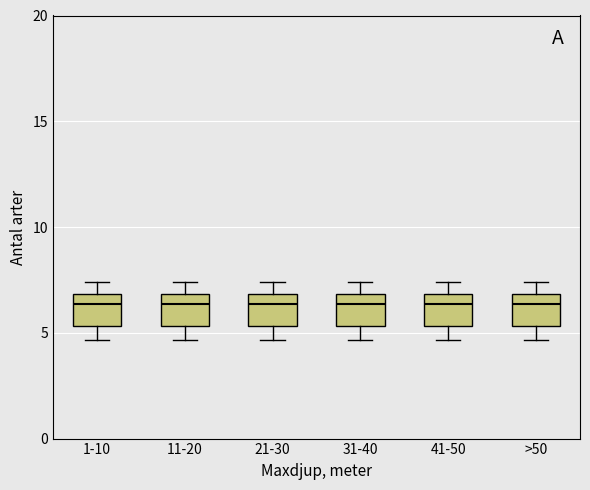

Reading left to right, transcribe this box plot: for each box, give where its median line is, the range the box spans, and where its two whiskers end, as read against the y-axis. The values are not printed on the chart, so give them approximately, as read against the axis.

1-10: median 6.5, box 5.5 to 7.0, whiskers 4.5 to 7.5
11-20: median 6.5, box 5.5 to 7.0, whiskers 4.5 to 7.5
21-30: median 6.5, box 5.5 to 7.0, whiskers 4.5 to 7.5
31-40: median 6.5, box 5.5 to 7.0, whiskers 4.5 to 7.5
41-50: median 6.5, box 5.5 to 7.0, whiskers 4.5 to 7.5
>50: median 6.5, box 5.5 to 7.0, whiskers 4.5 to 7.5